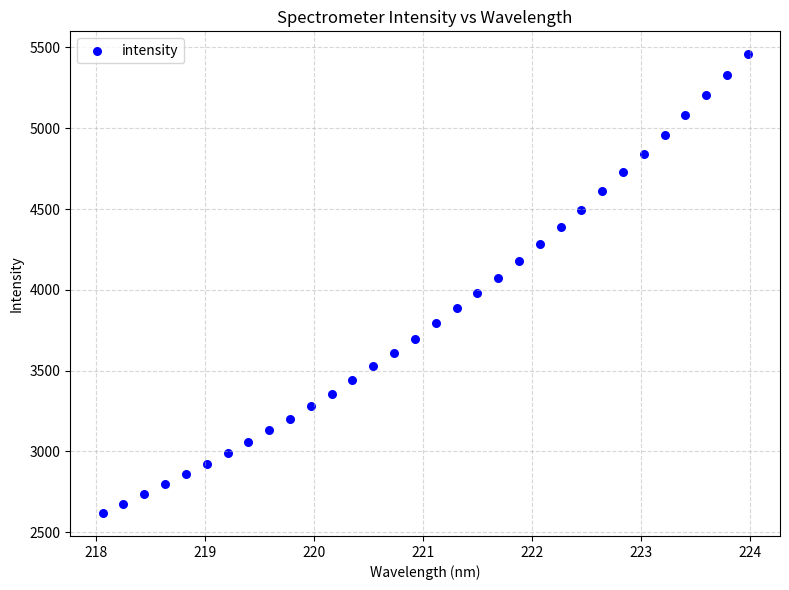

What is the range of Y values (max minus min)?

2838.5